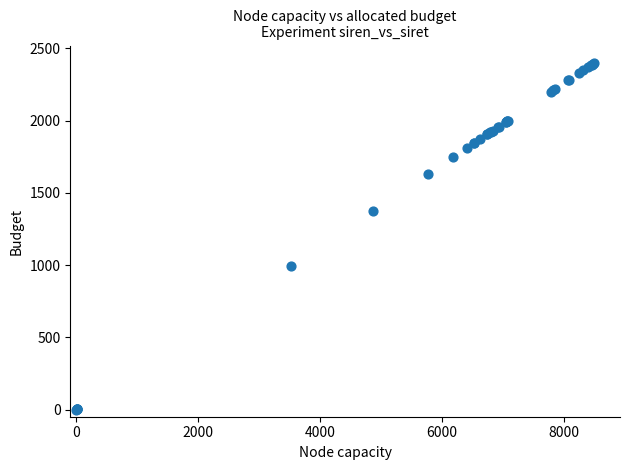

What Y value in the scatter plot is closest to 1200?

1373.9